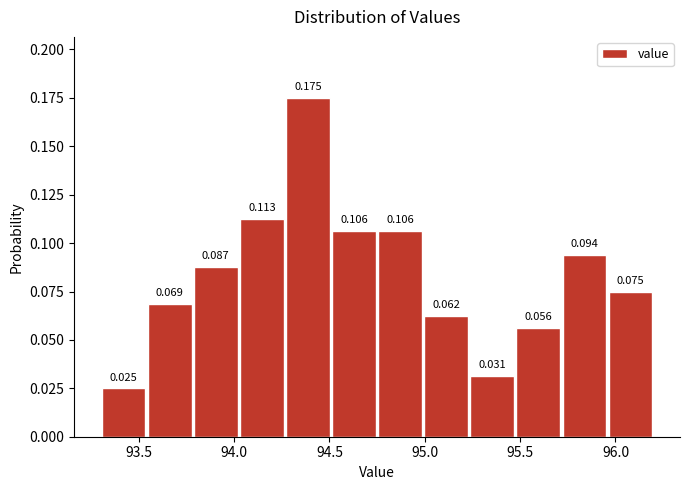

Over which range of the x-axis is the bar tallest?

94.25 to 94.50